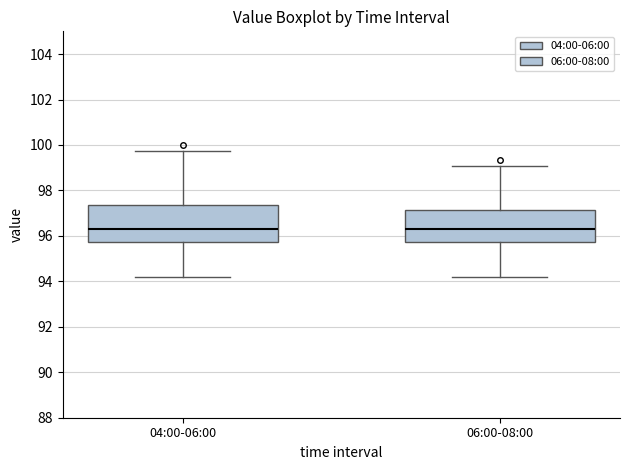

Reading left to right, read every box against the y-axis: the position of its median line, the range the box covers, and the ends of its whiskers. The values are not printed on the chart, so give them approximately, as read against the axis.

04:00-06:00: median 96.4, box 95.8 to 97.4, whiskers 94.2 to 99.8
06:00-08:00: median 96.4, box 95.8 to 97.2, whiskers 94.2 to 99.0